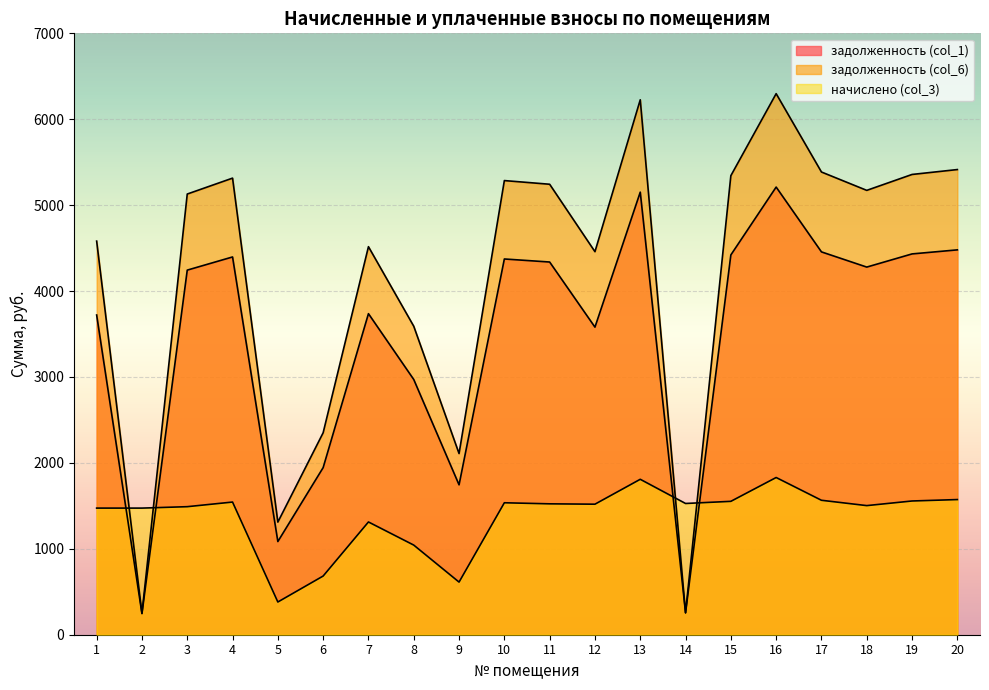

What is the spread (max minus min) of values at 3?

3639.0